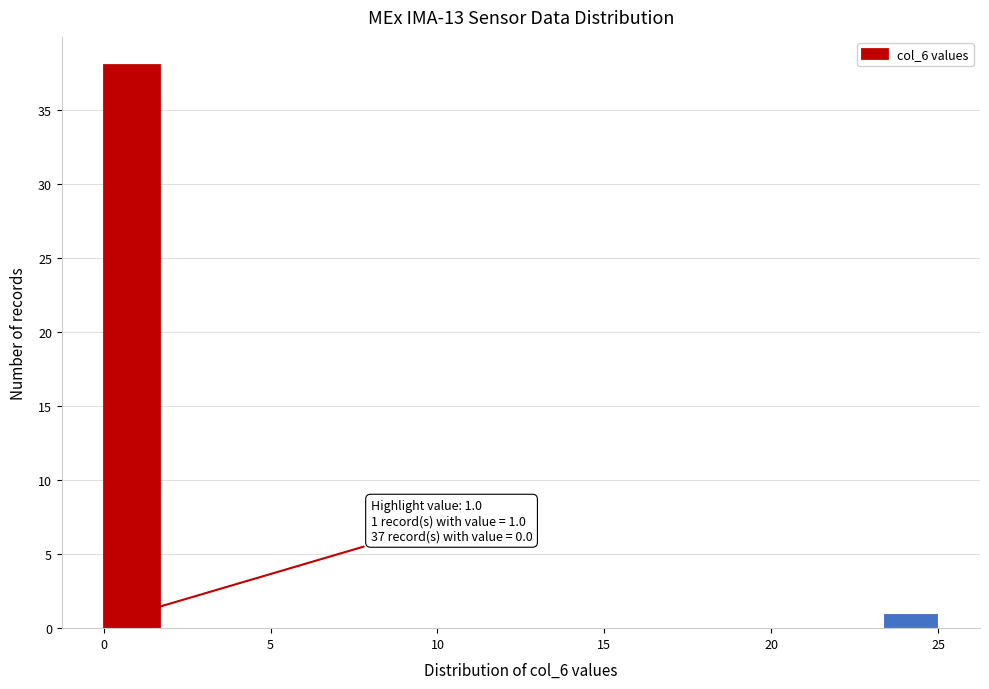

Read against the x-axis, roughly where is the centre of the tallest bar?

1.0